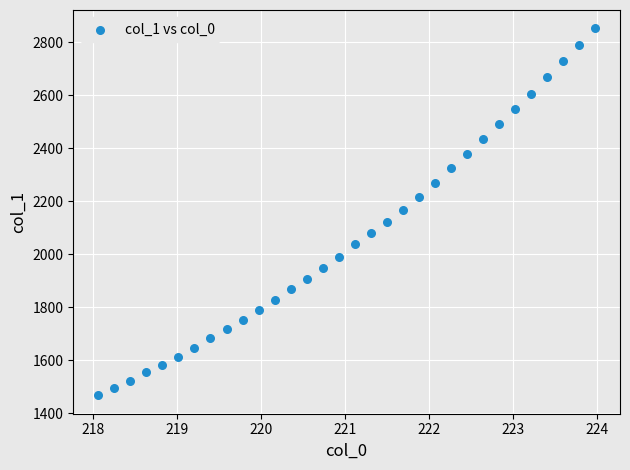

What is the range of Y values (max minus min)?

1384.3